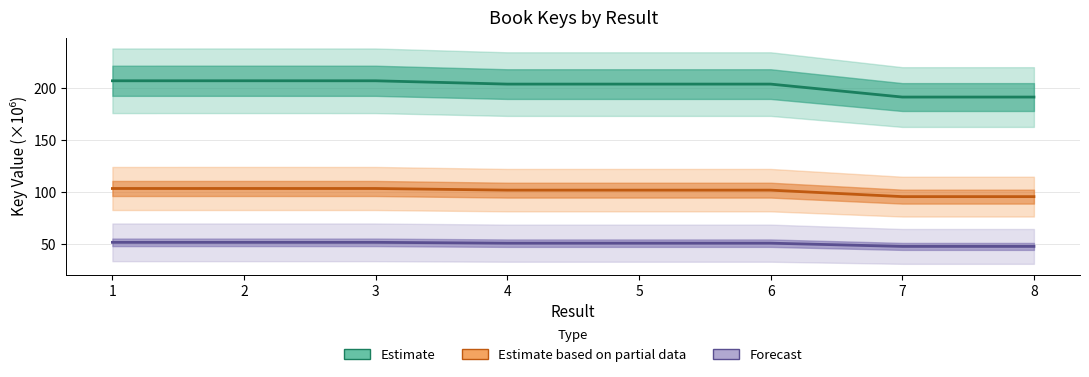

Which series has the largest total across all categories?

Estimate